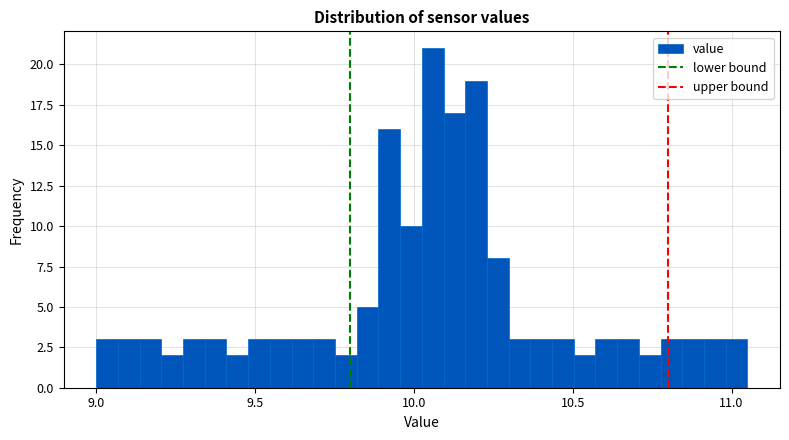

Read against the x-axis, roughly where is the centre of the tallest bar?

10.05